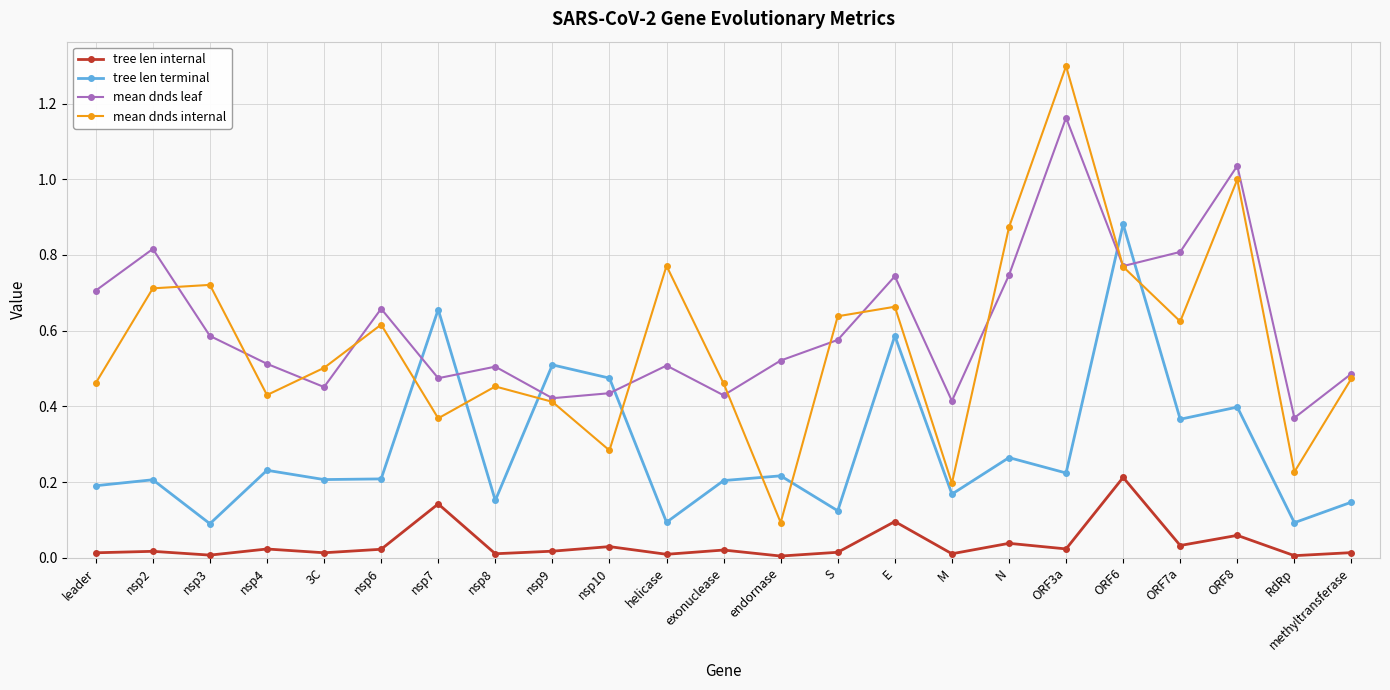

What are all the series names shown in the legend?

tree len internal, tree len terminal, mean dnds leaf, mean dnds internal